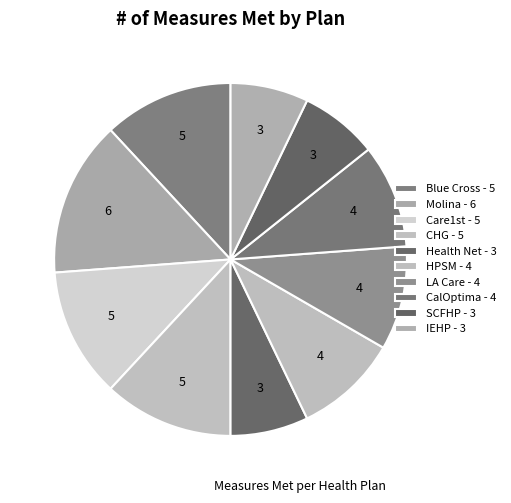

How many slices are in this pie chart?

10